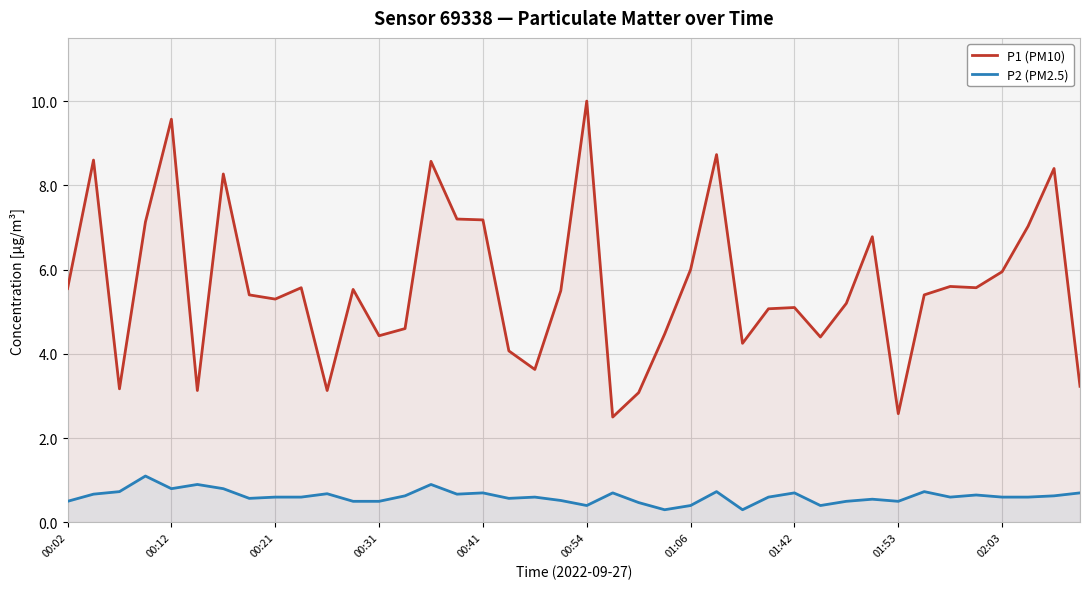

Read the P2 (PM2.5) value at 31.

0.6